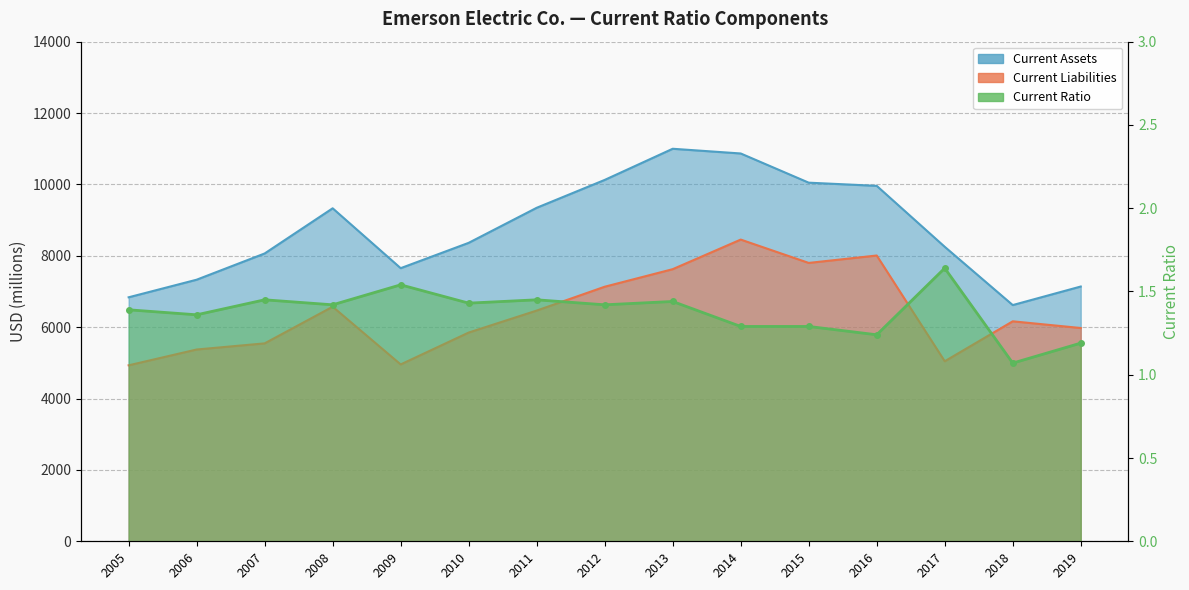

Where is the first local minimum for Current Assets?

2009